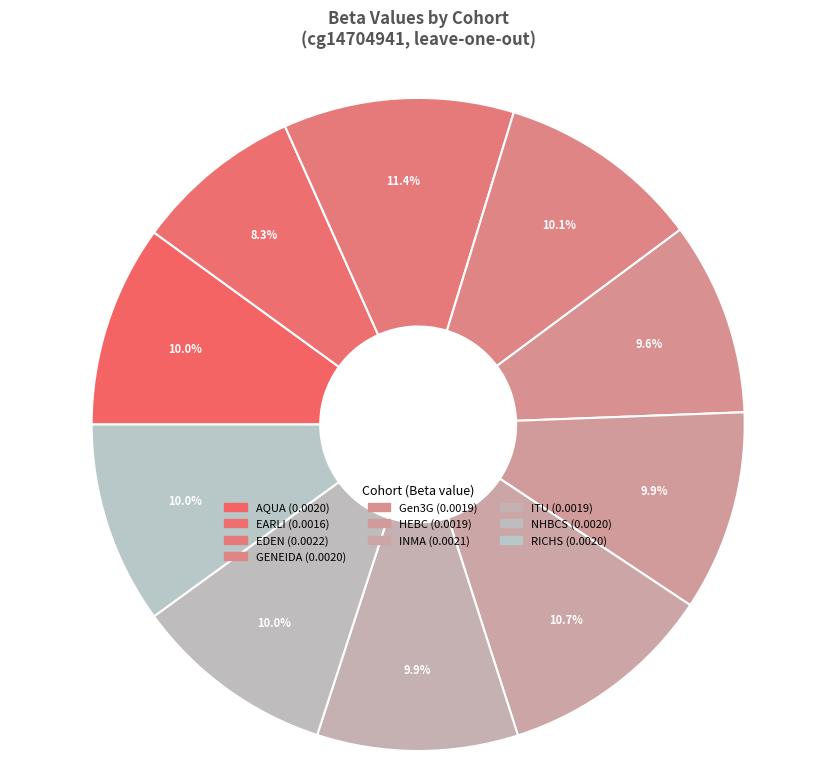

How many segments does this pie chart have?

10